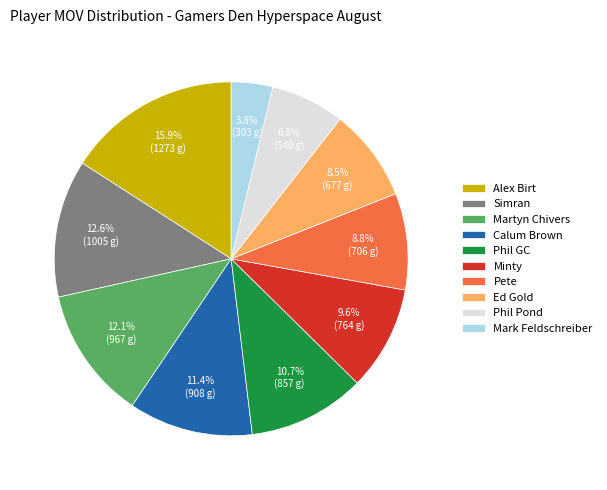

To the nearest percent, what is the difference between the Ed Gold and Minty slice percentages?

1%